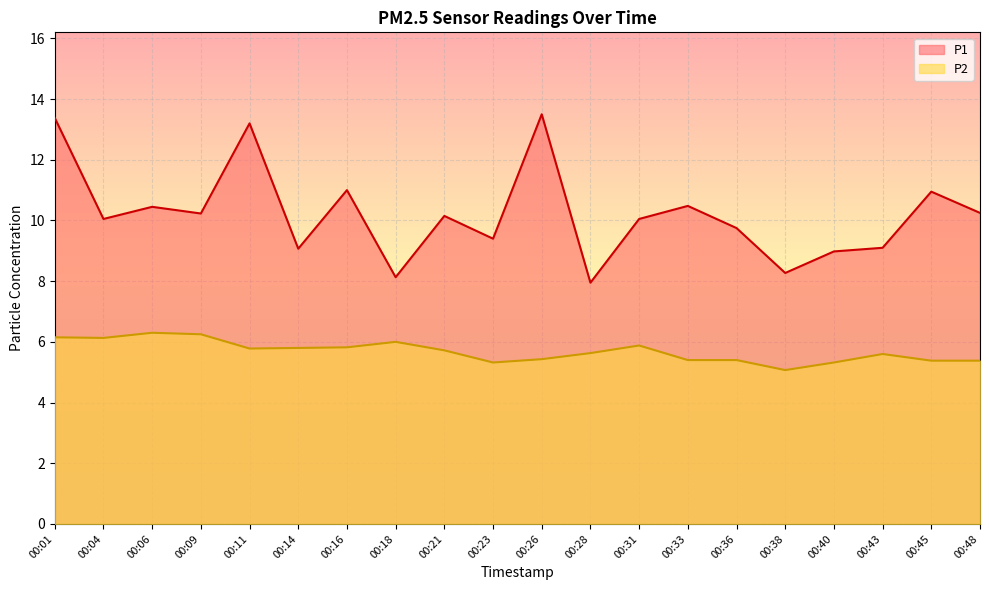

Where is the first local minimum for P2?

00:04